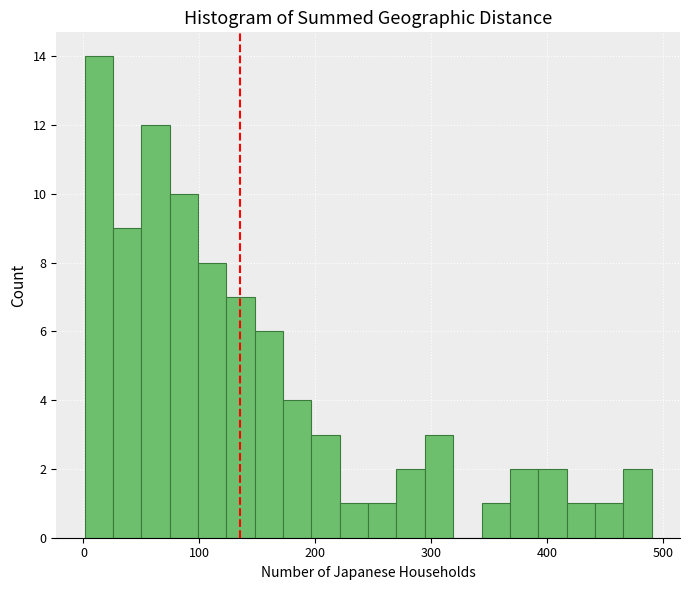

Around what value on the x-axis is the tallest bar? Give the approximate position of its centre, as read against the axis.

10